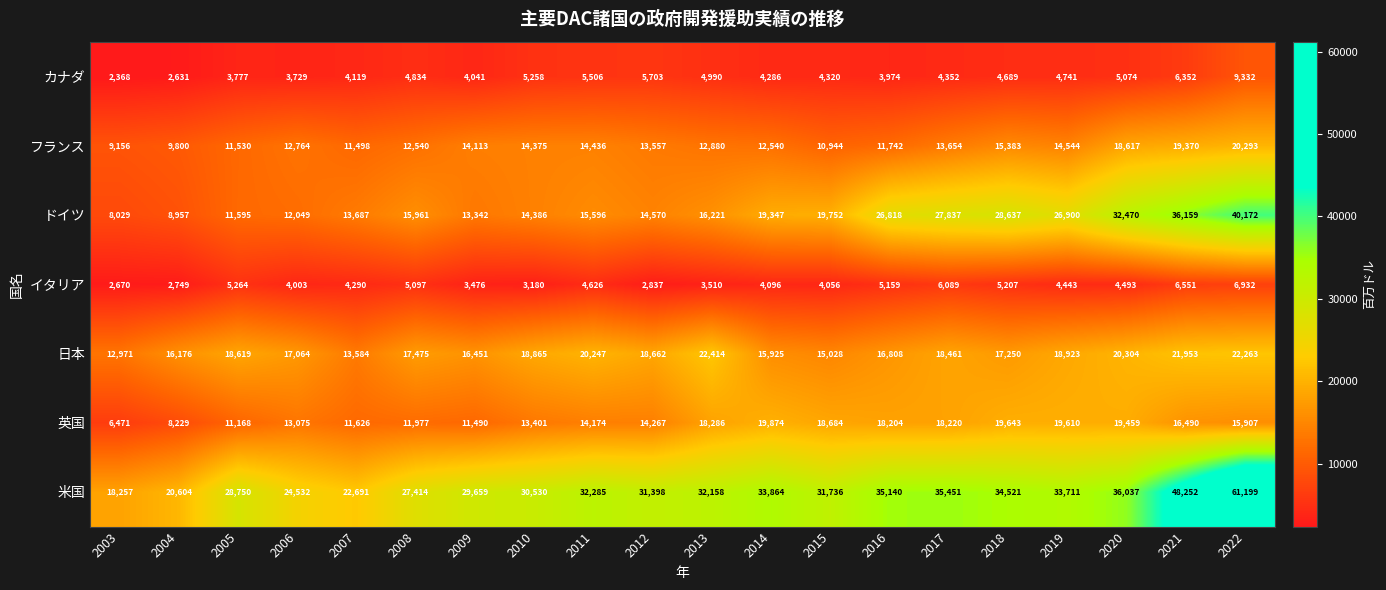

What is the difference between the 米国 values at 2013 and 2012?

760